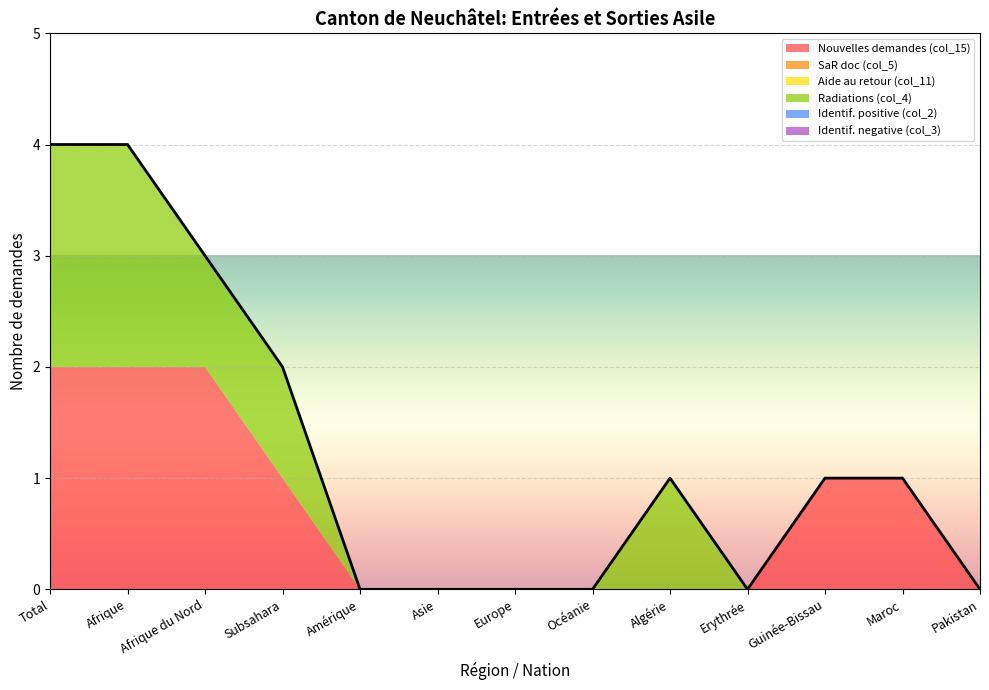

Where is the first local maximum for Radiations (col_4)?

Algérie